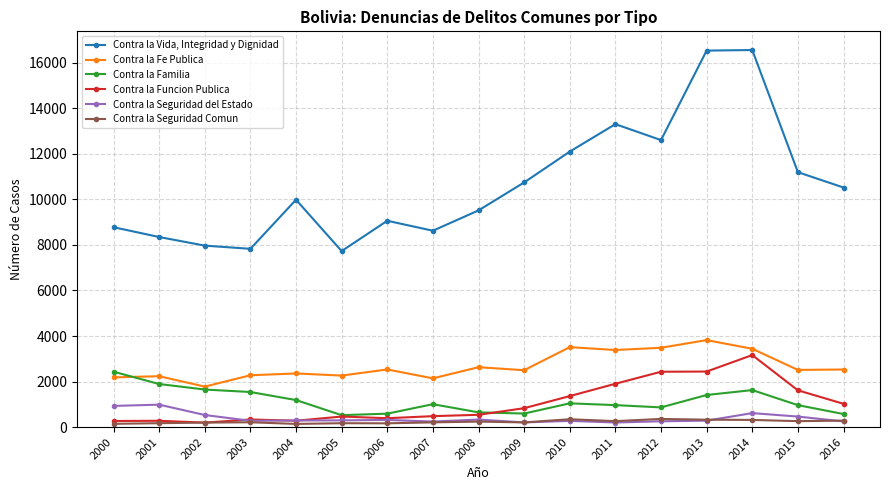

Is this an area chart (filled region under the line)?

No